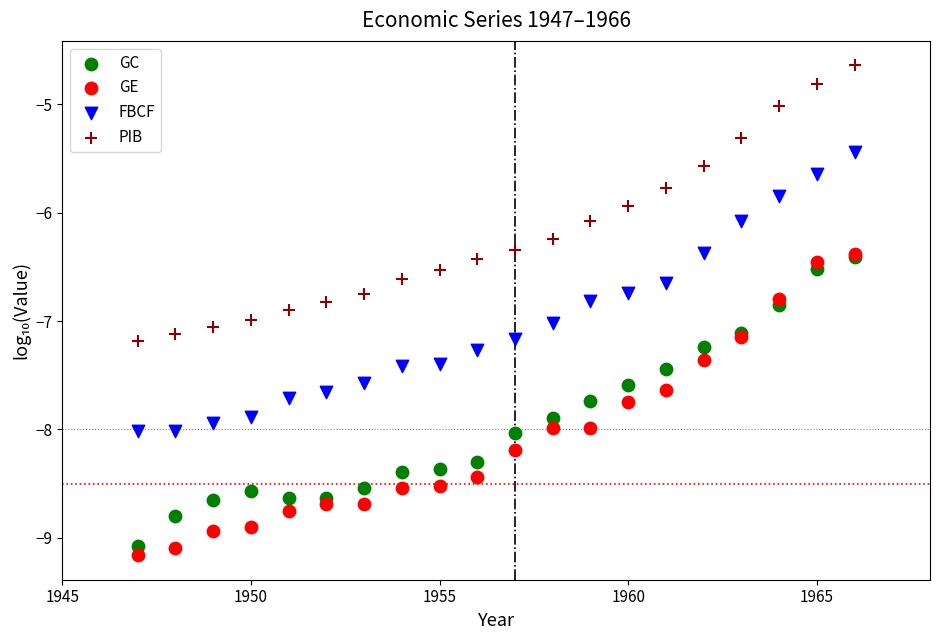

What are all the series names shown in the legend?

GC, GE, FBCF, PIB